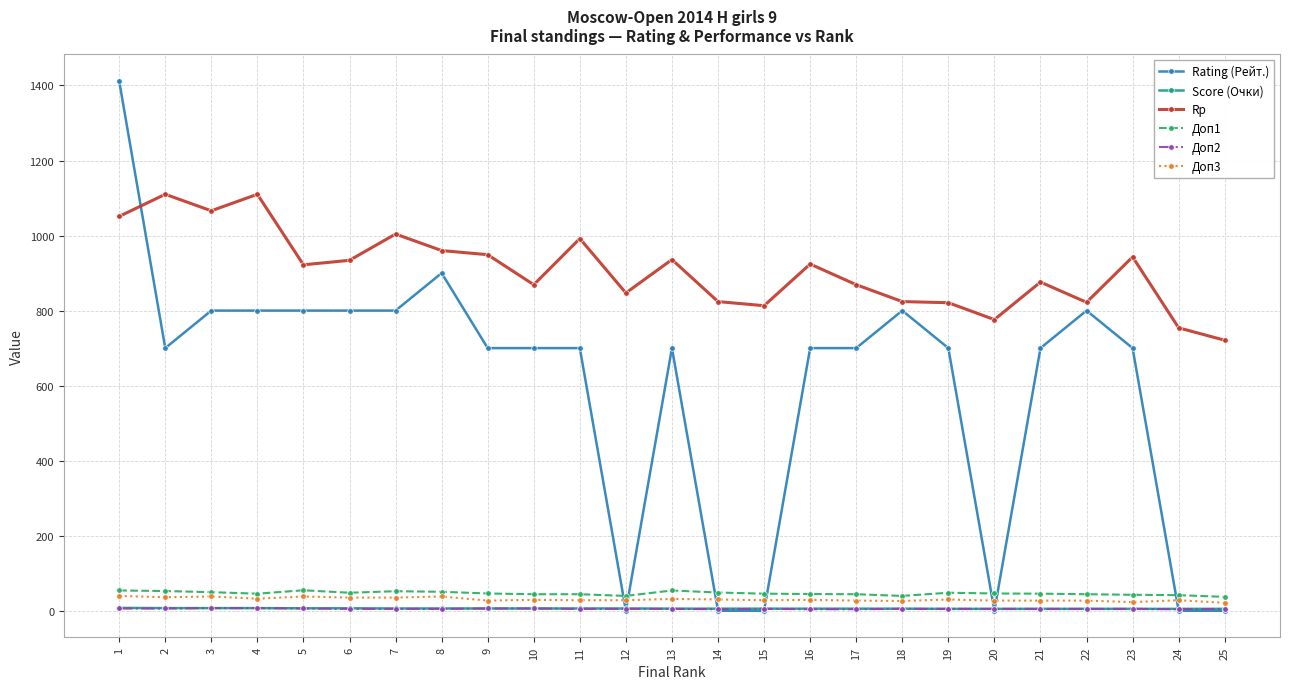

Does the chart display data point markers on the line(s)?

Yes